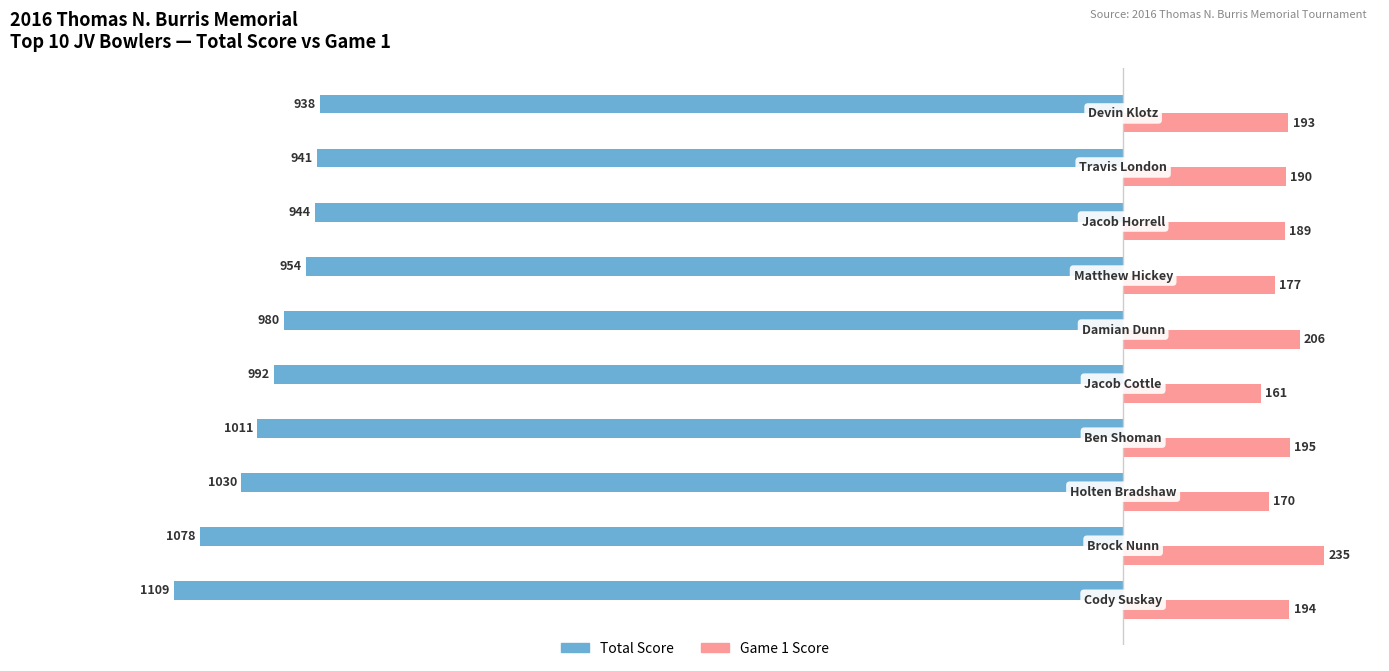

What is the minimum value shown in the chart?

-1109